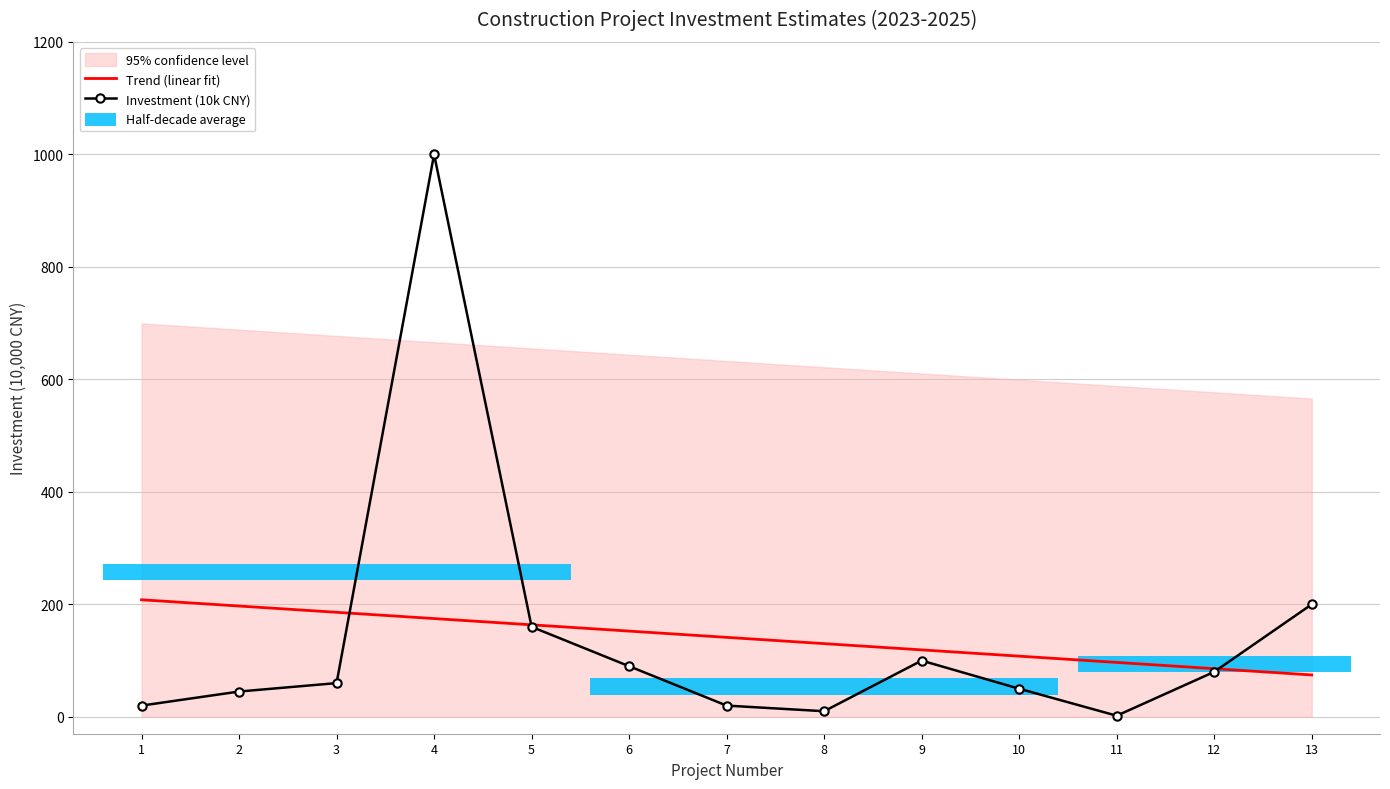

At 12, list the series in order from largest to smallest.

Trend (linear fit), Investment (10k CNY)